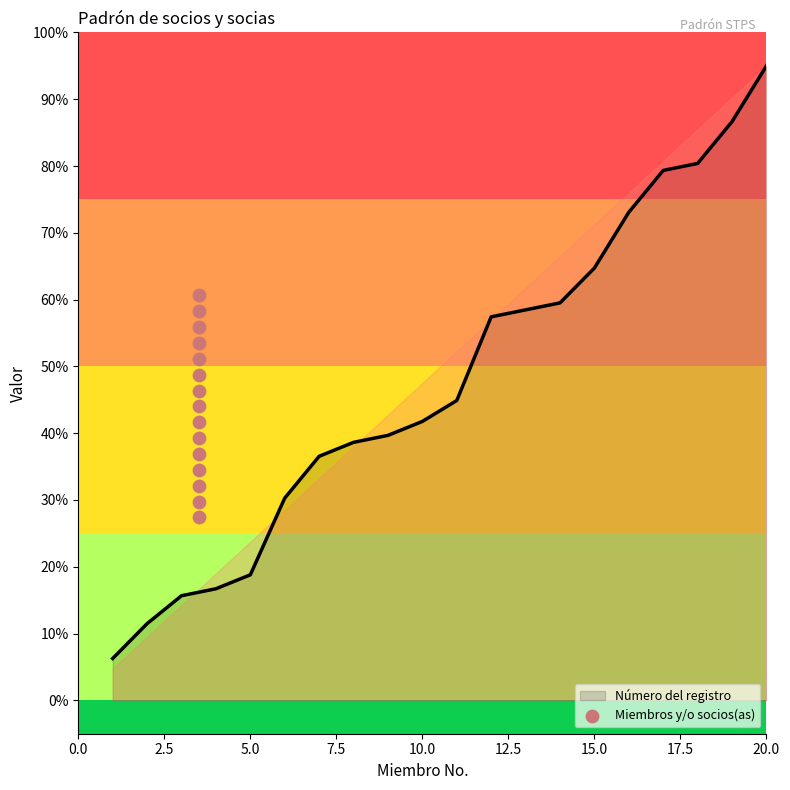

Which category has the highest value in the Número del registro series?

20.0